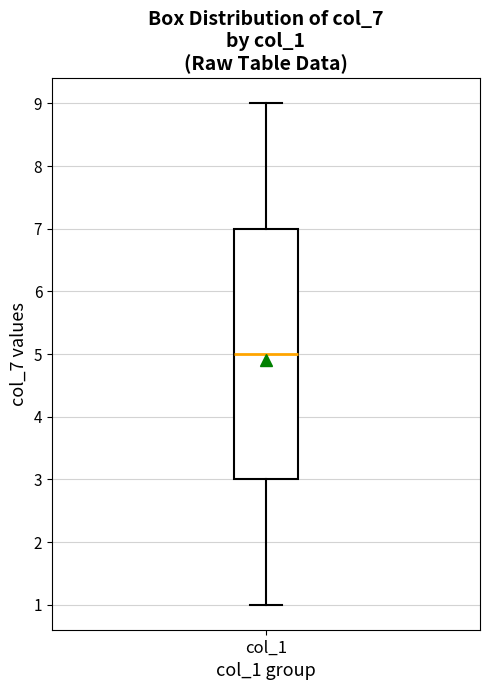

Transcribe this box plot: give where the median line is, the range the box spans, and where the two whiskers end, as read against the y-axis. The values are not printed on the chart, so give them approximately, as read against the axis.

median 5, box 3 to 7, whiskers 1 to 9